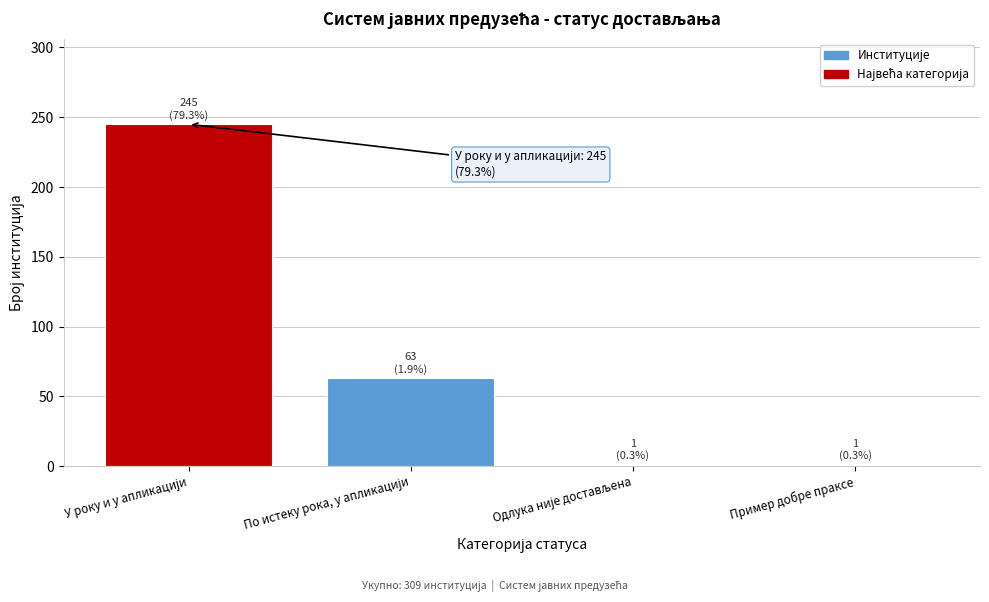

Reading left to right, what are all the values shown in this chart?

245	63	1	1